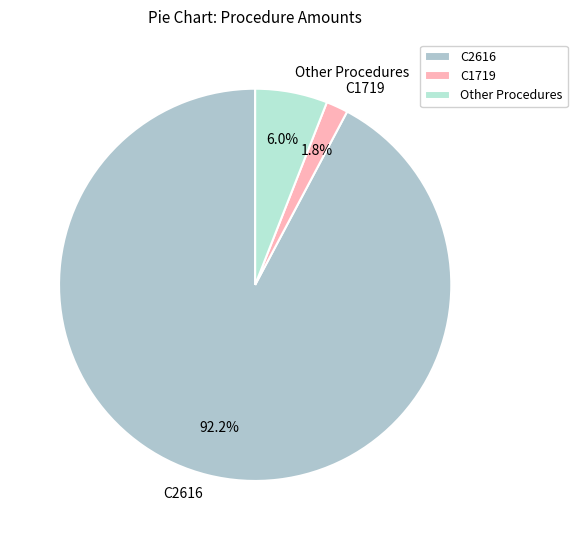

Which slice is the smallest?

C1719